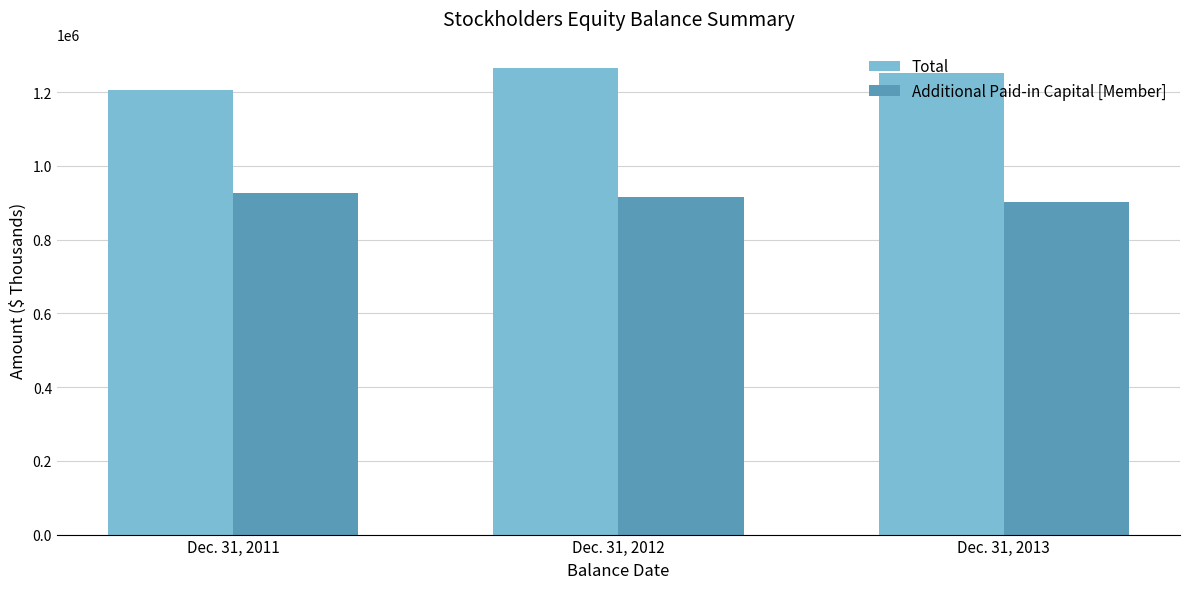

At Dec. 31, 2011, list the series in order from largest to smallest.

Total, Additional Paid-in Capital [Member]